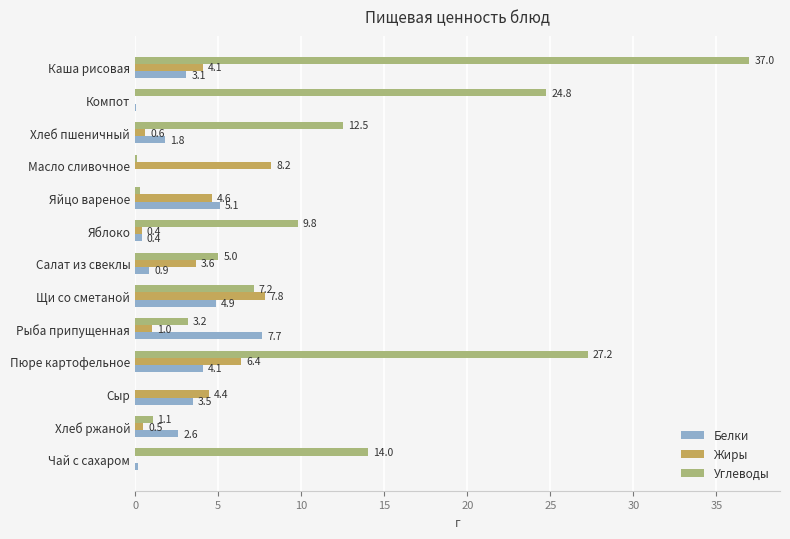

Between Яйцо вареное and Яблоко, which series saw the biggest shift?

Углеводы